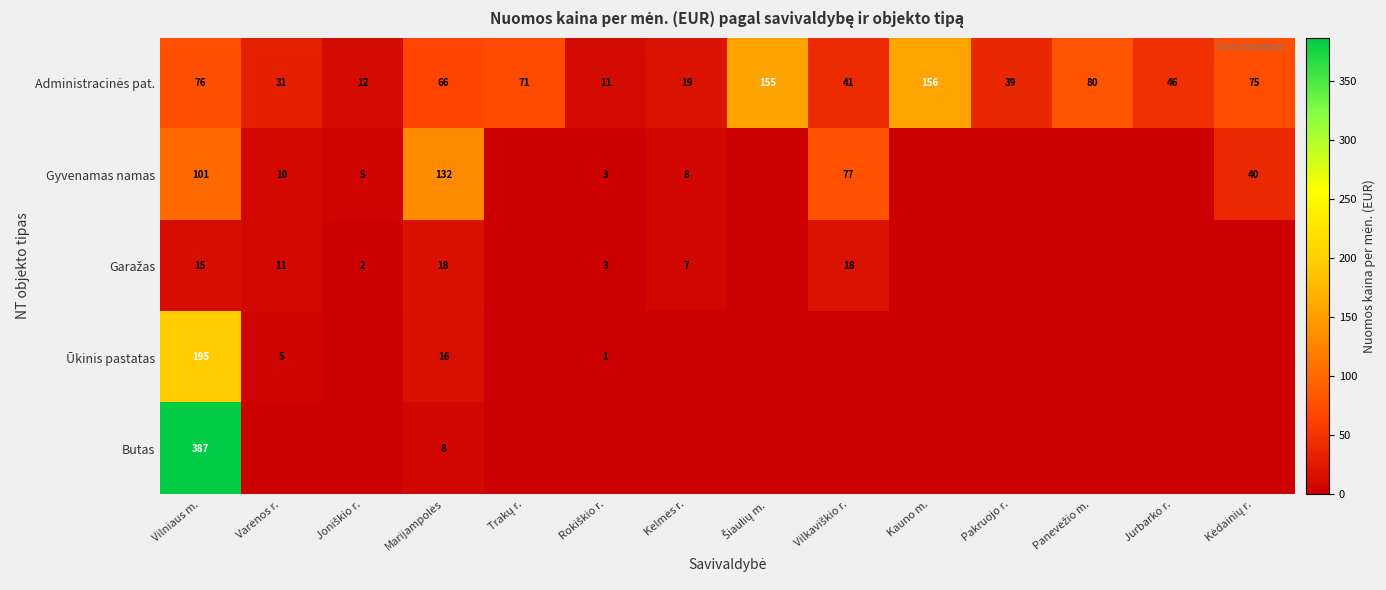

List the series in order of their peak value, lowest first.

Garažas, Gyvenamas namas, Administracinės pat., Ūkinis pastatas, Butas